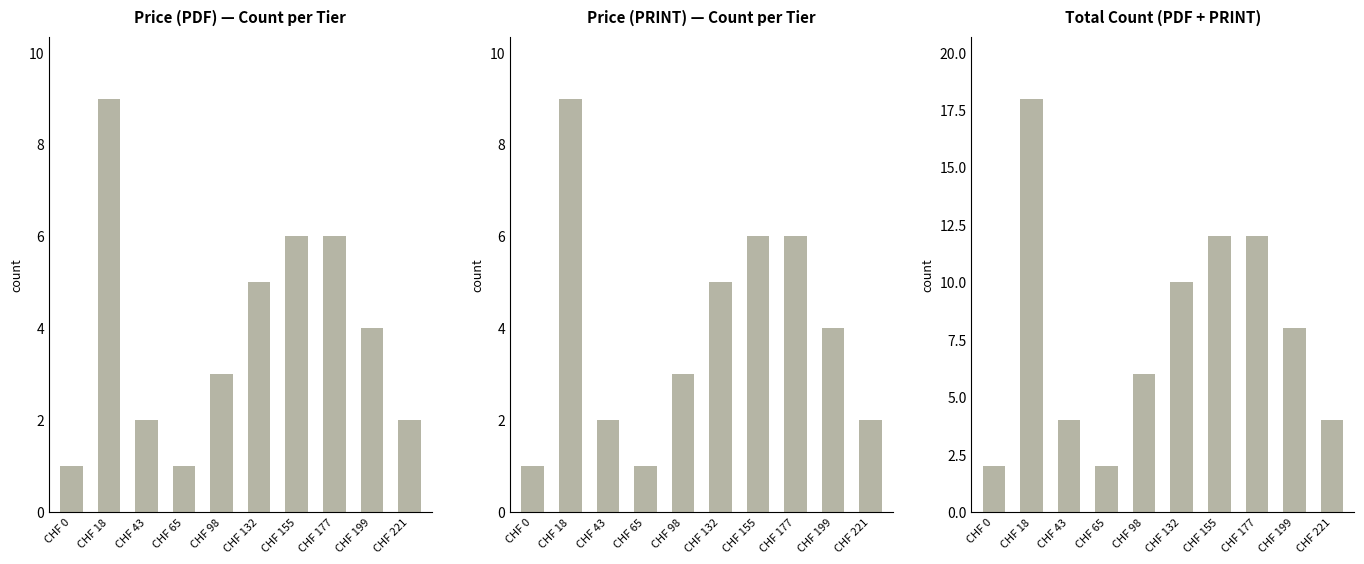

Reading left to right, list all the values displayed in this chart.

Price (PDF) — Count per Tier: 1	9	2	1	3	5	6	6	4	2
Price (PRINT) — Count per Tier: 1	9	2	1	3	5	6	6	4	2
Total Count (PDF + PRINT): 2	18	4	2	6	10	12	12	8	4